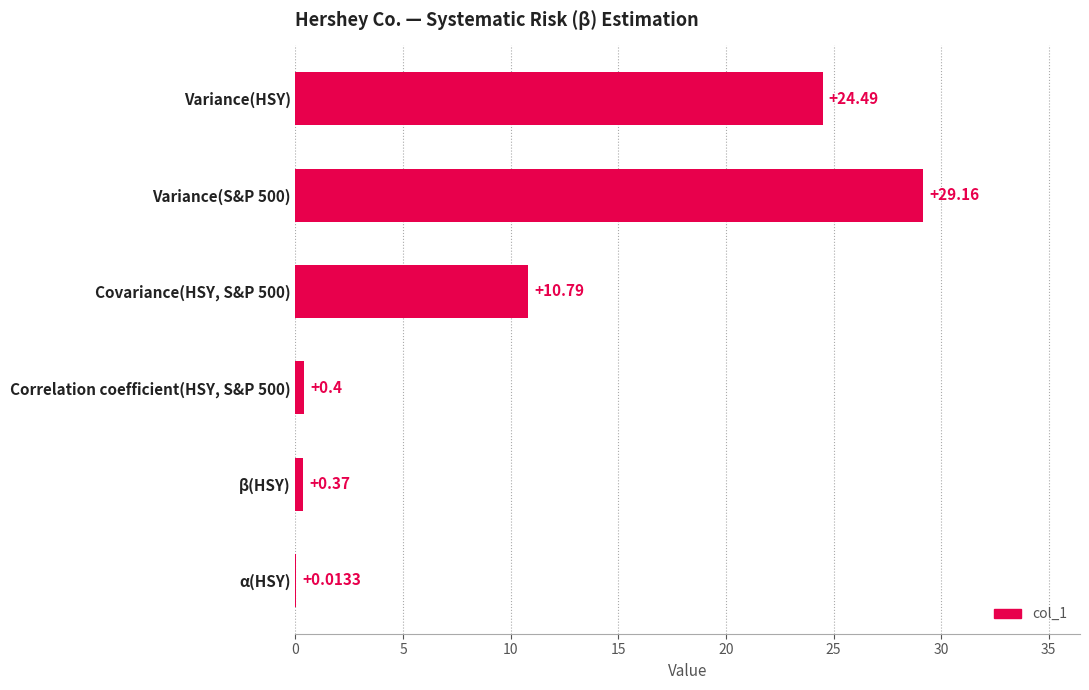

How many data points are above 10?

3